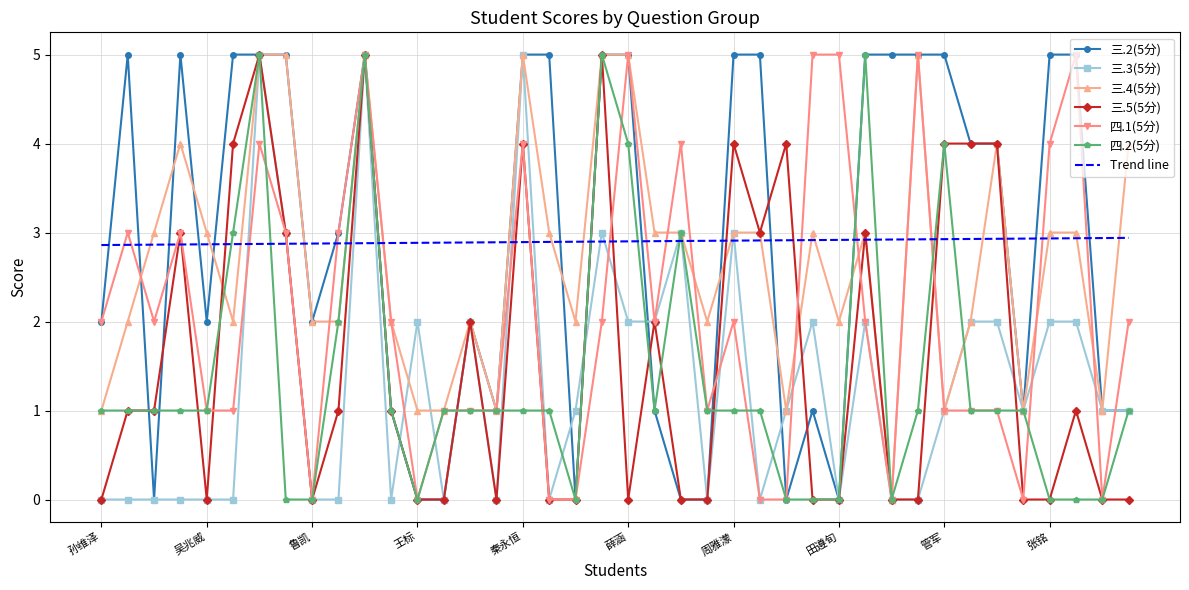

After their last crossing, which series has the higher values: 三.2(5分) or Trend line?

Trend line